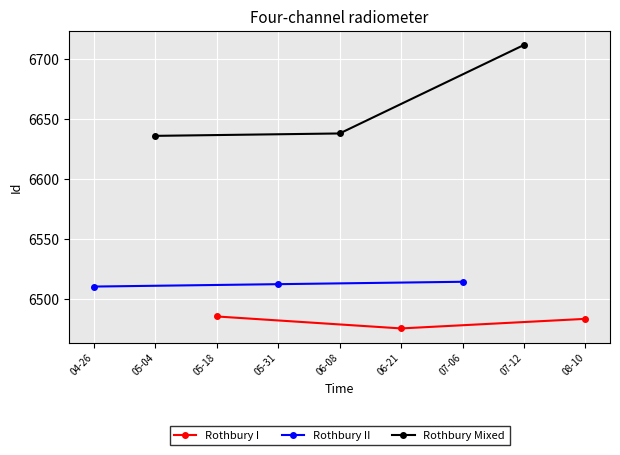

What is the maximum value for Rothbury II?

6514